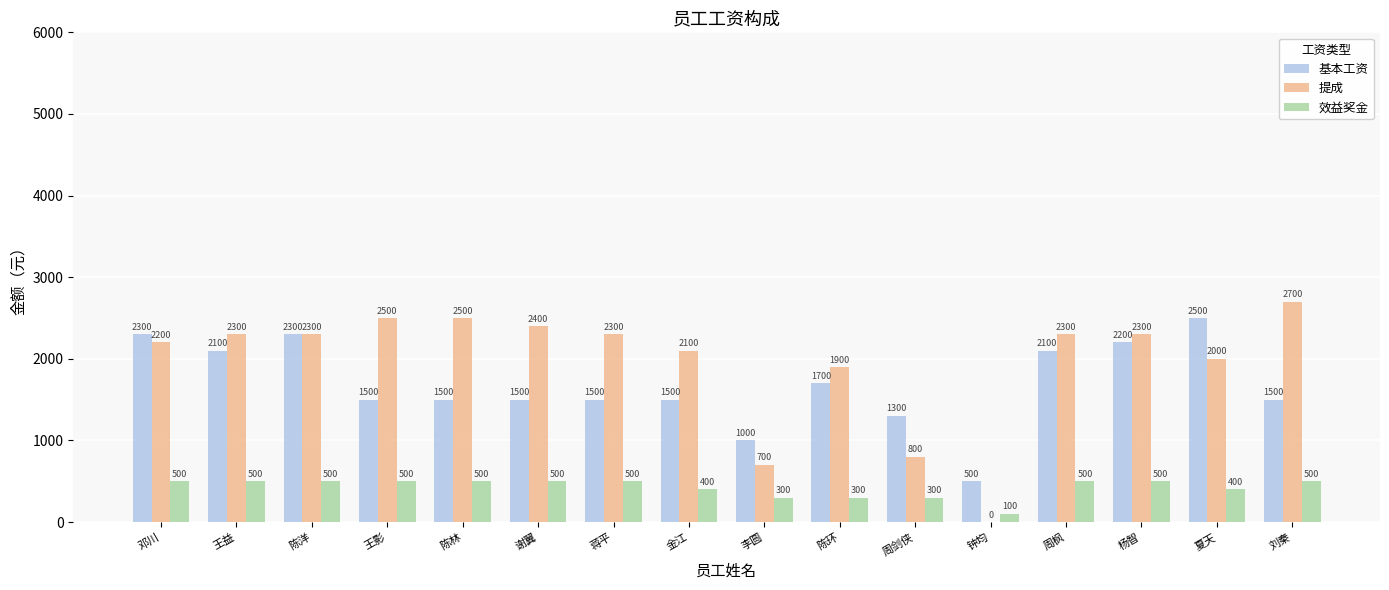

Between 陈洋 and 钟均, which series saw the biggest shift?

提成